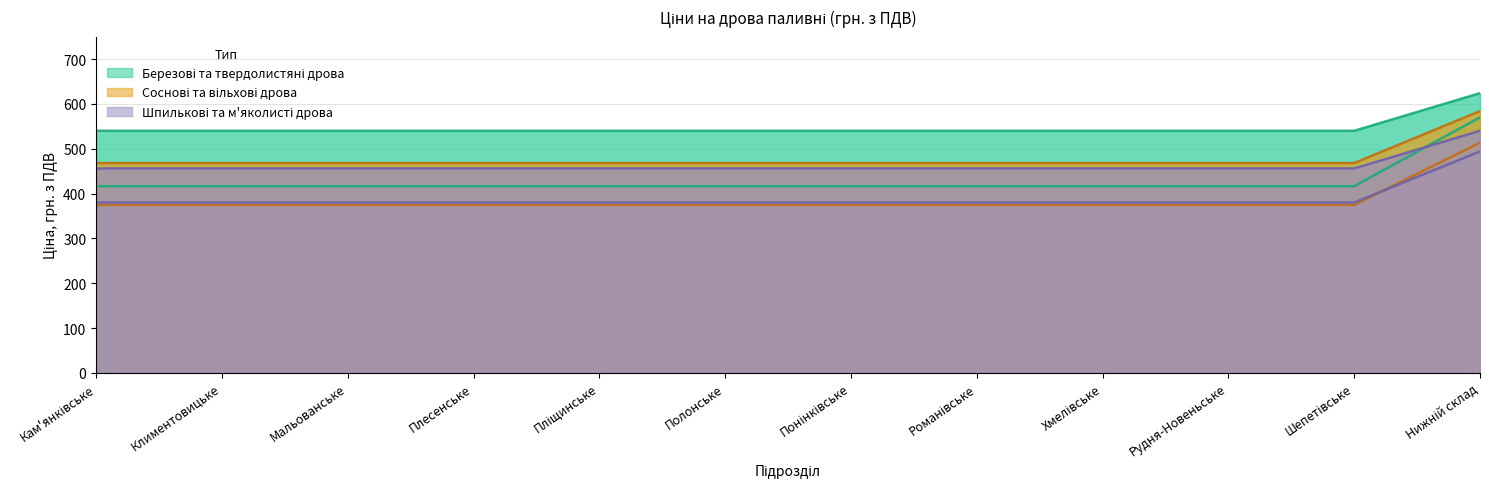

List the labels in order of для закладів соцсфери (березові) value, largest first.

Нижній склад, Кам'янківське, Климентовицьке, Мальованське, Плесенське, Пліщинське, Полонське, Понінківське, Романівське, Хмелівське, Рудня-Новеньське, Шепетівське